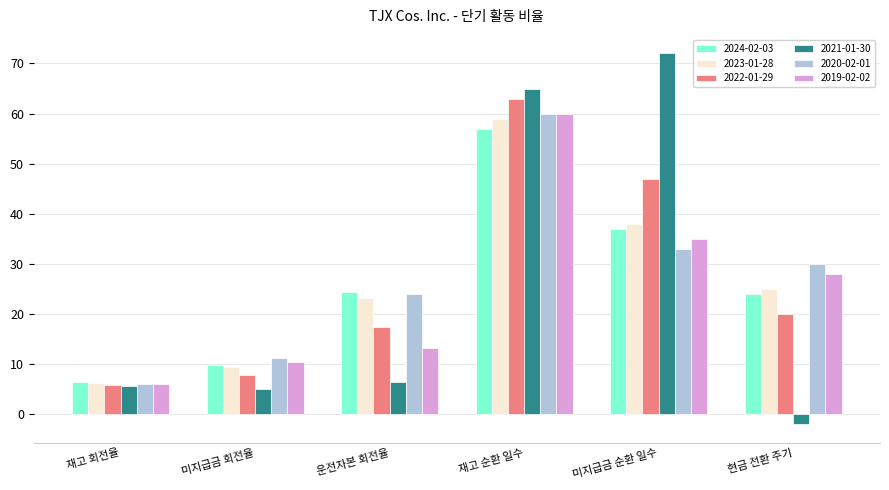

Where does the 2024-02-03 series first go above 24?

운전자본 회전율